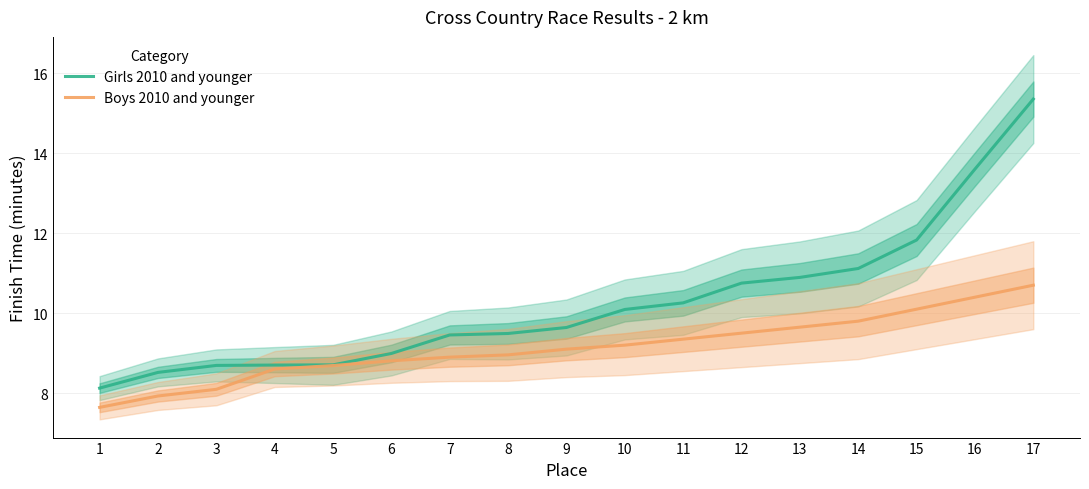

How many values in the Girls 2010 and younger series are below 9?

6